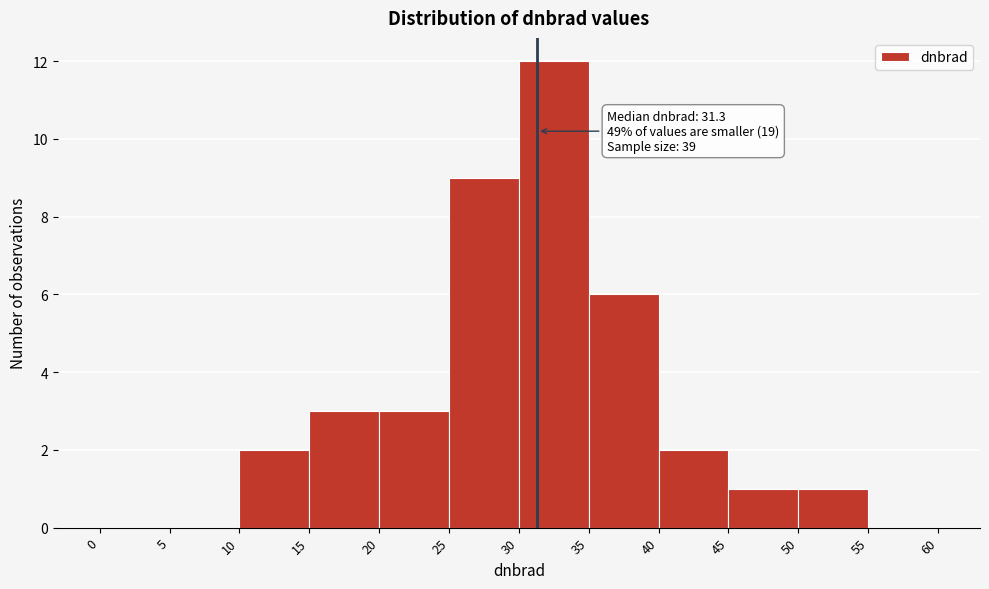

Which range on the x-axis has the tallest bar?

30 to 35